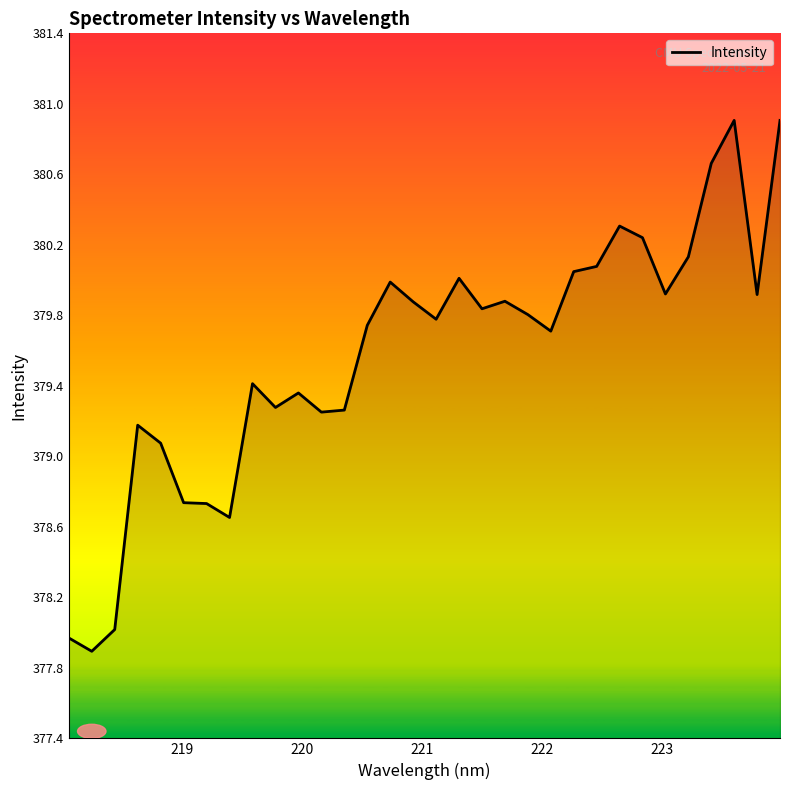

Is this an area chart (filled region under the line)?

Yes